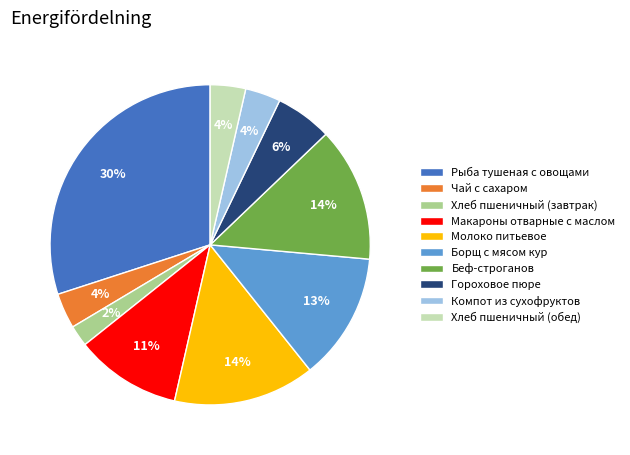

To the nearest percent, what is the combined percentage of Хлеб пшеничный (завтрак) and Борщ с мясом кур?

15%